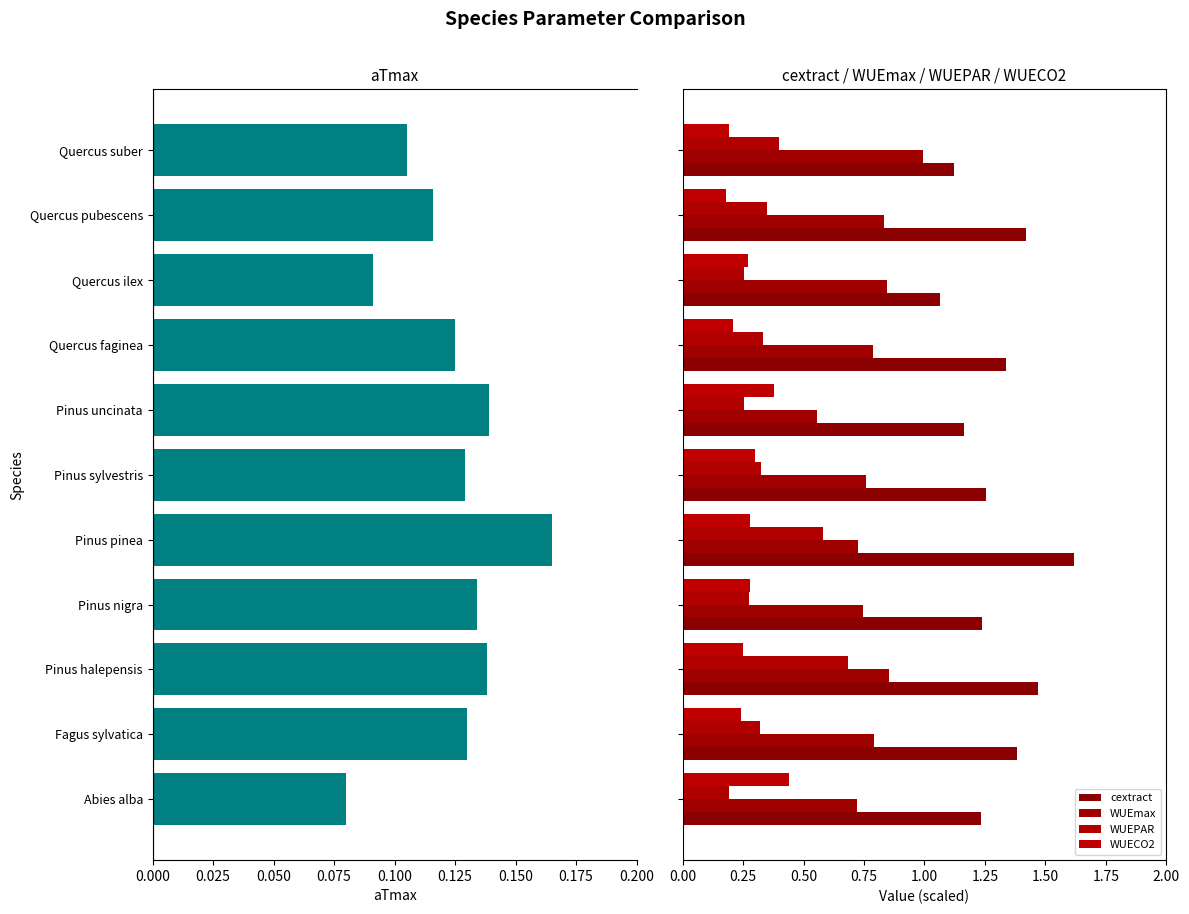

What is the highest value of the WUEmax series?

1.0